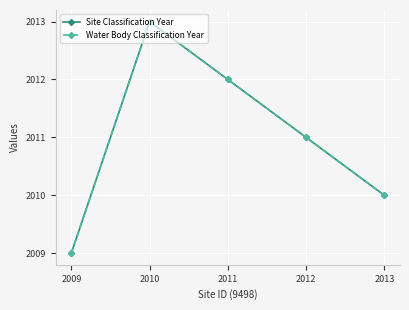

What is the greatest value displayed?

2013